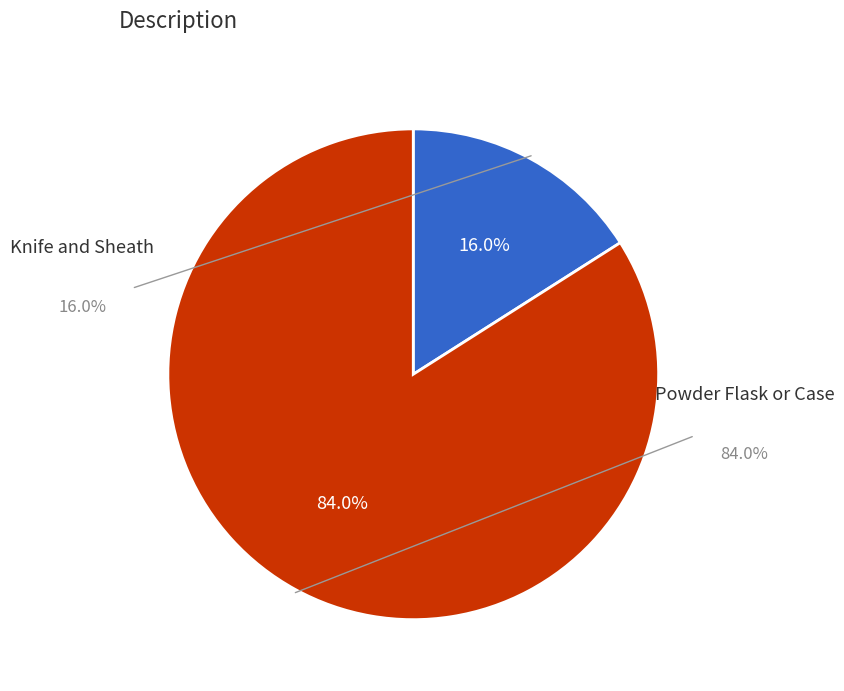

To the nearest percent, what is the average slice percentage?

50%